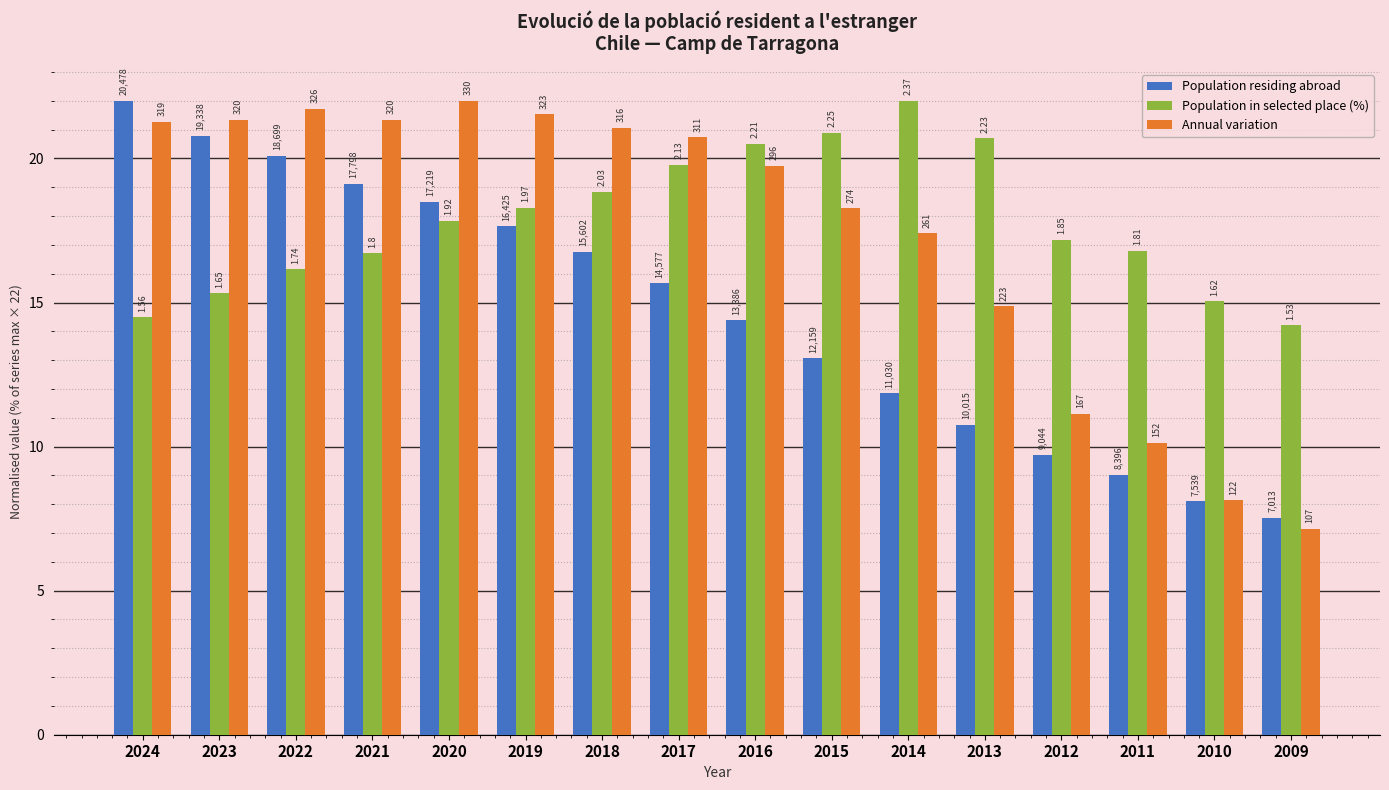

Rank the series at 2010 from lowest to highest value.

Population residing abroad, Annual variation, Population in selected place (%)